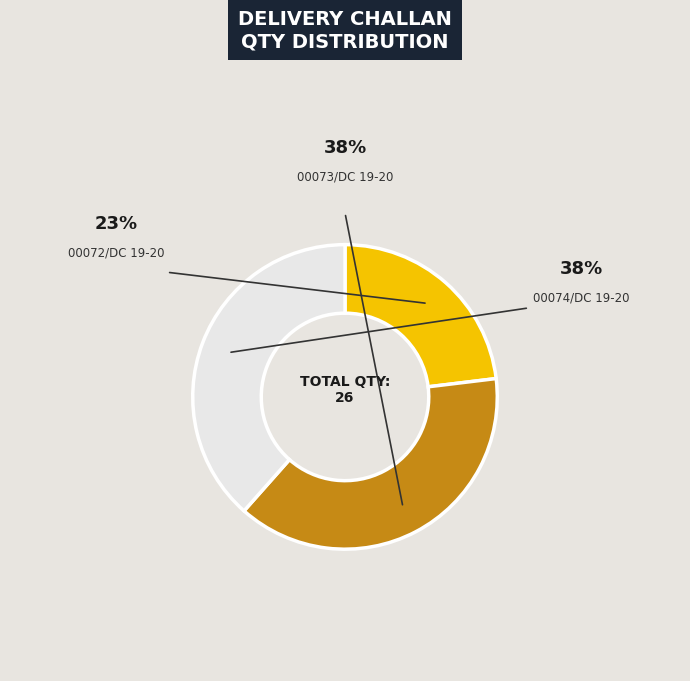

Is there any slice that represents more than half of the pie?

No